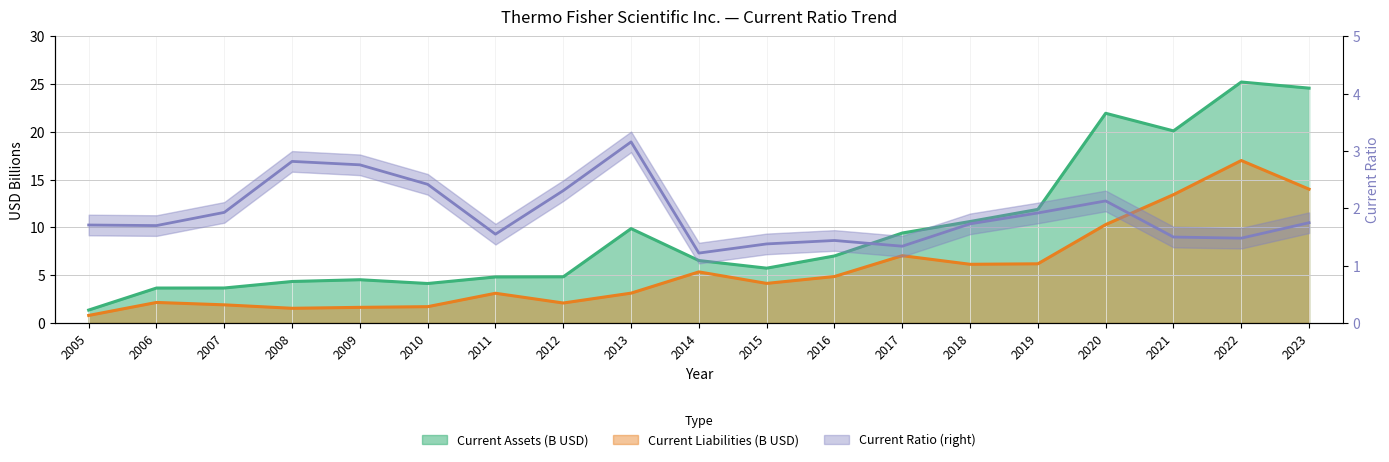

How many distinct data groups are displayed?

3